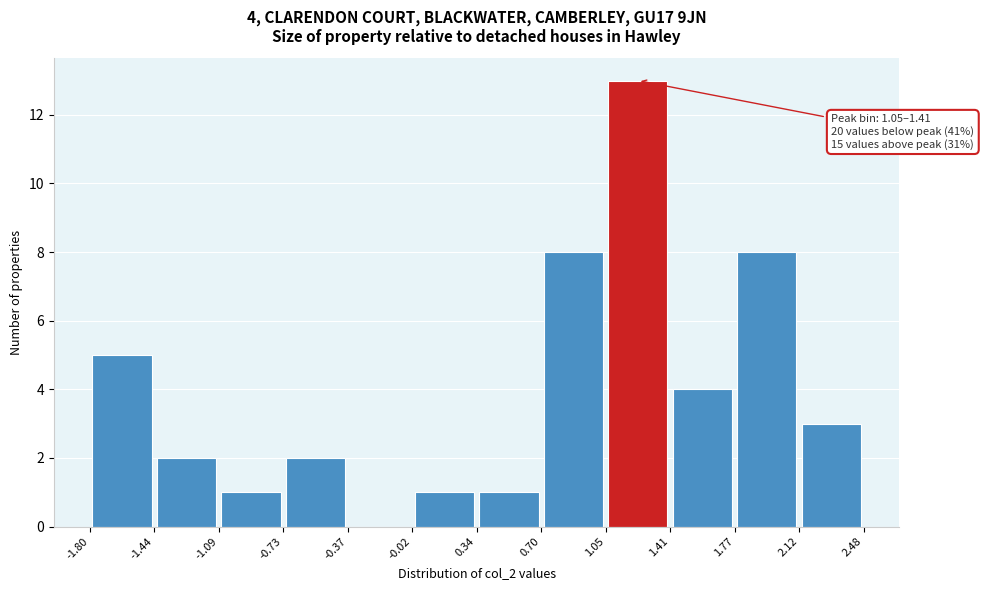

Which range on the x-axis has the tallest bar?

1.05 to 1.41